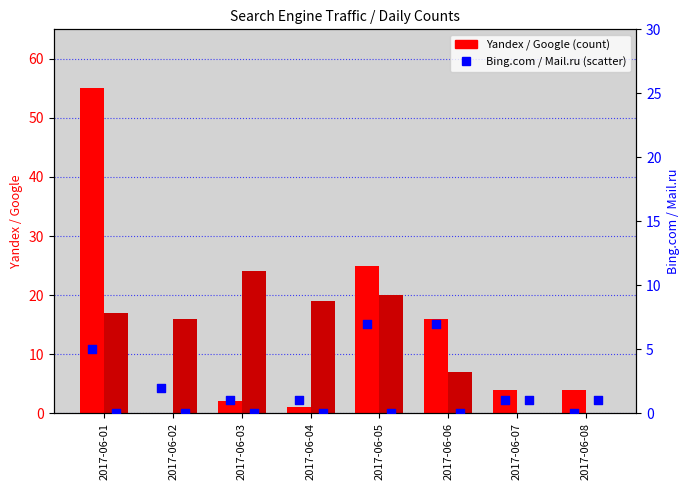

Which series has the widest spread of Y values?

Yandex